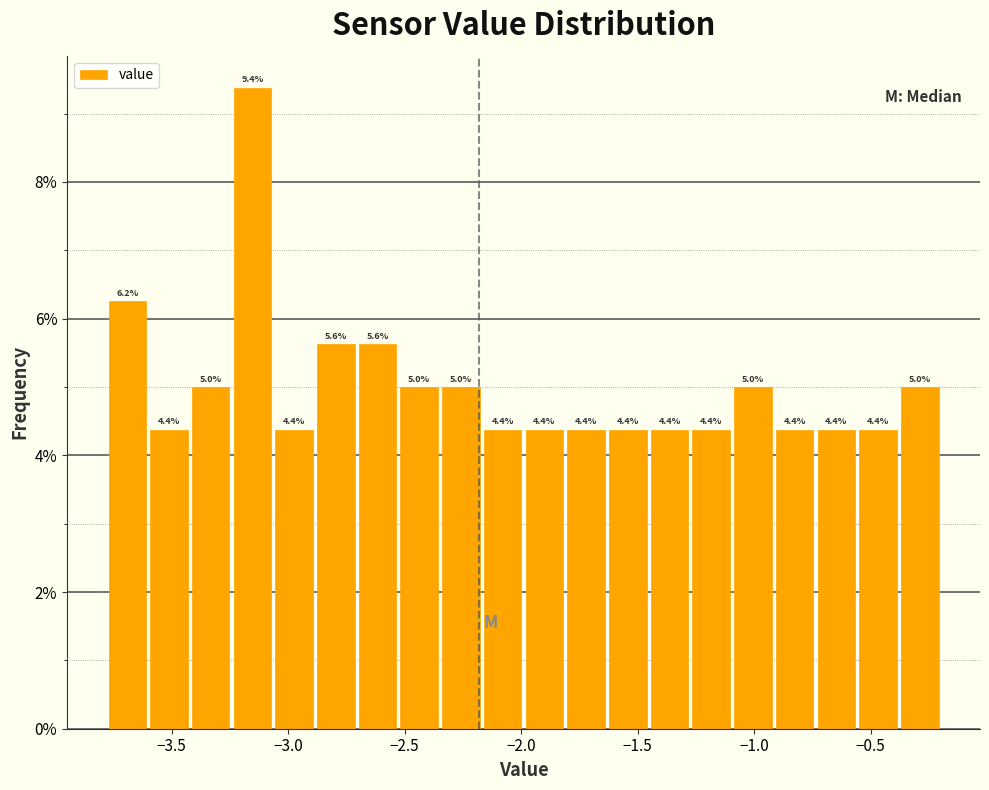

Around what value on the x-axis is the tallest bar? Give the approximate position of its centre, as read against the axis.

-3.15